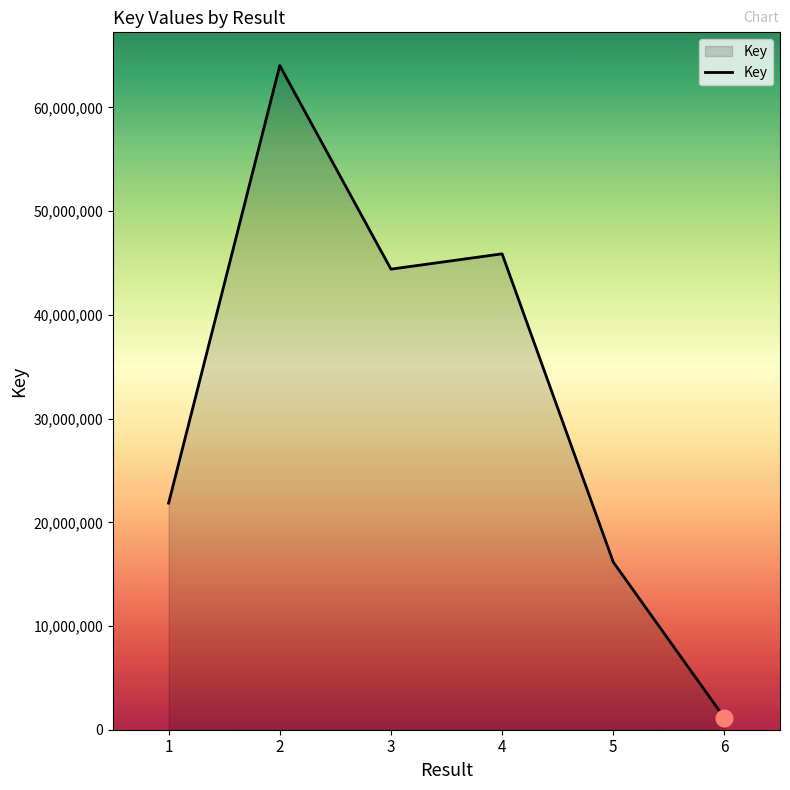

What is the greatest value displayed?

64041335